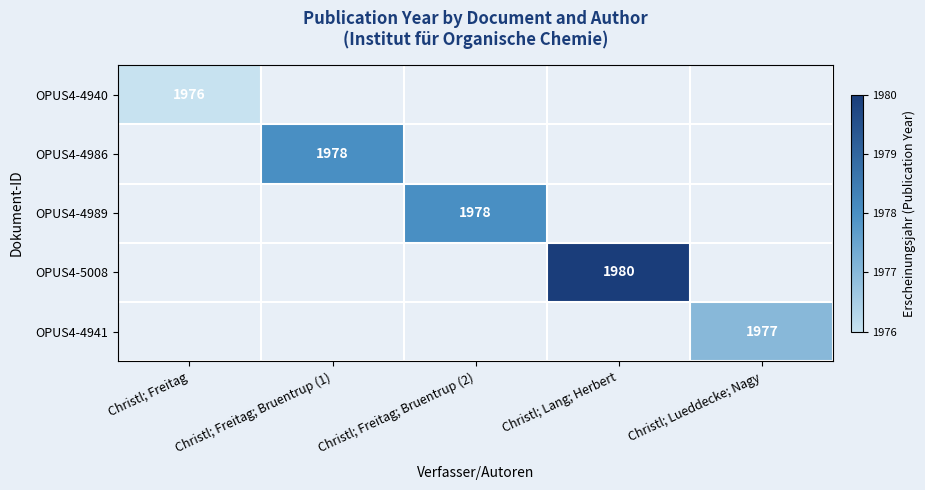

Rank the series by their maximum value, from lowest to highest.

OPUS4-4940, OPUS4-4941, OPUS4-4986, OPUS4-4989, OPUS4-5008